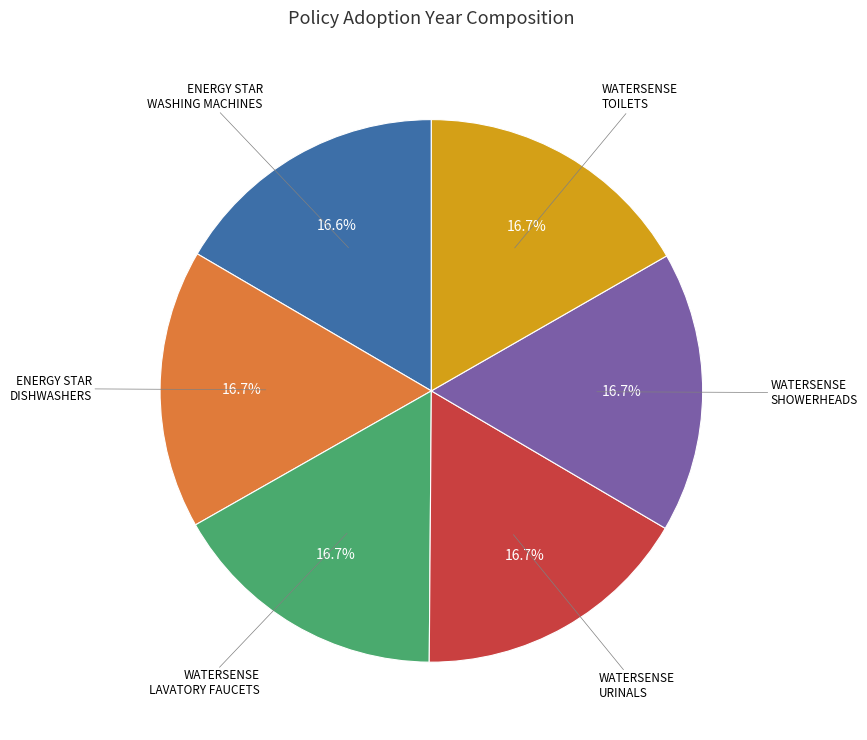

Does any single category account for the majority?

No